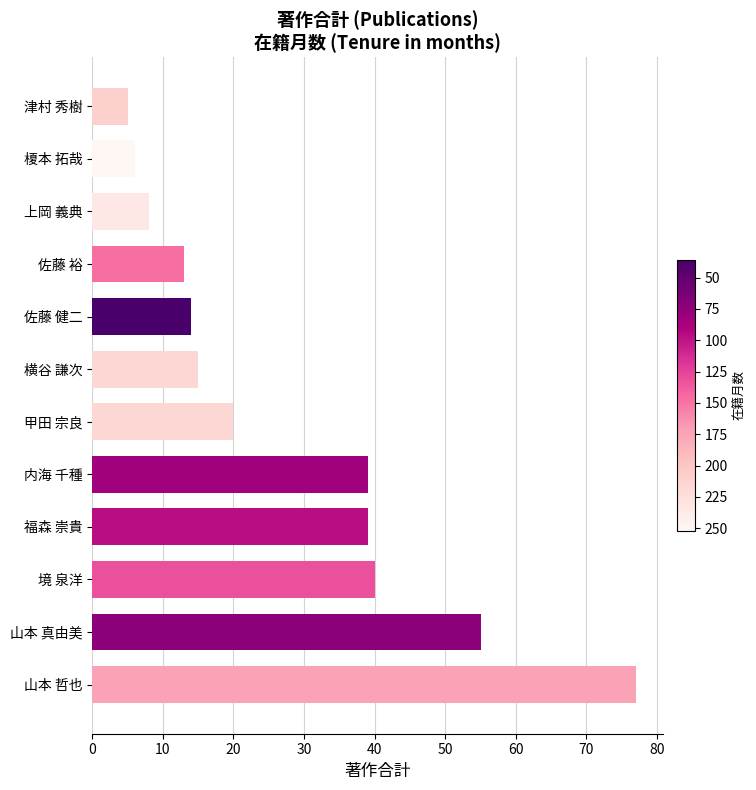

True or false: the data shows 77 at 山本 哲也.

True